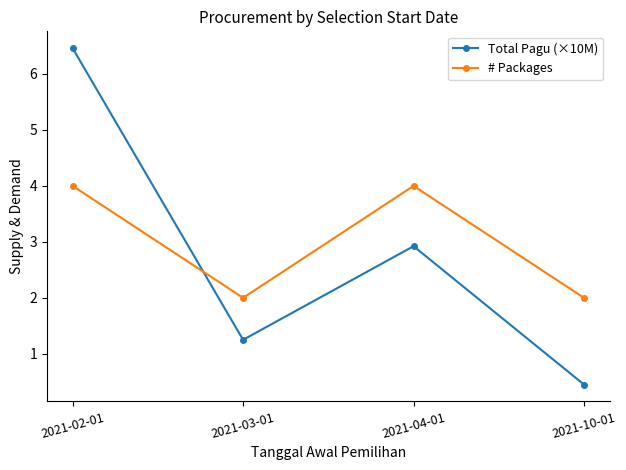

How many interior local valleys does the Total Pagu (×10M) series have?

1